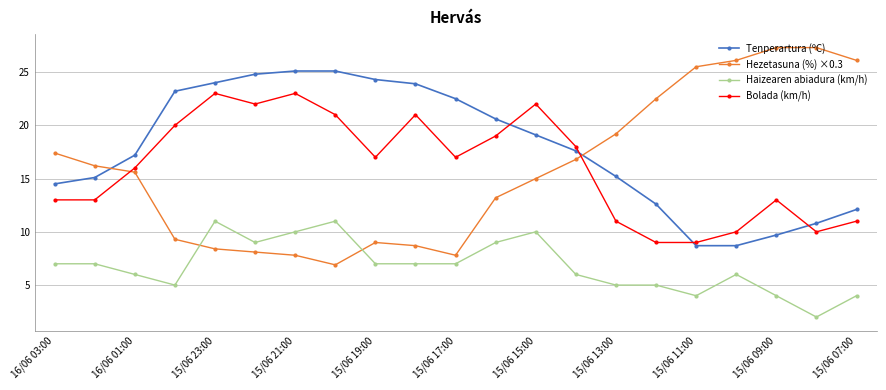

How many times do Hezetasuna (%) ×0.3 and Haizearen abiadura (km/h) cross each other?

2